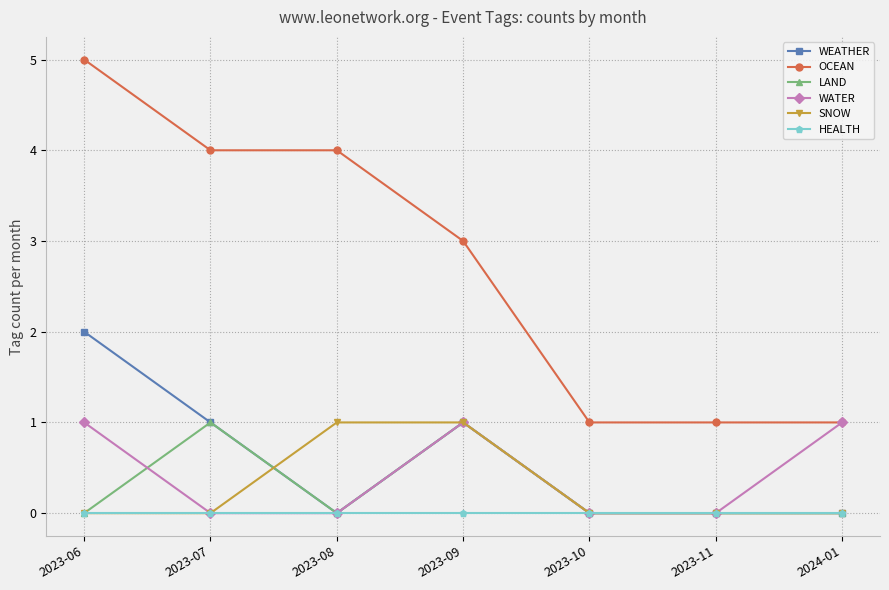

What is the label of the 5th point from the left?

2023-10